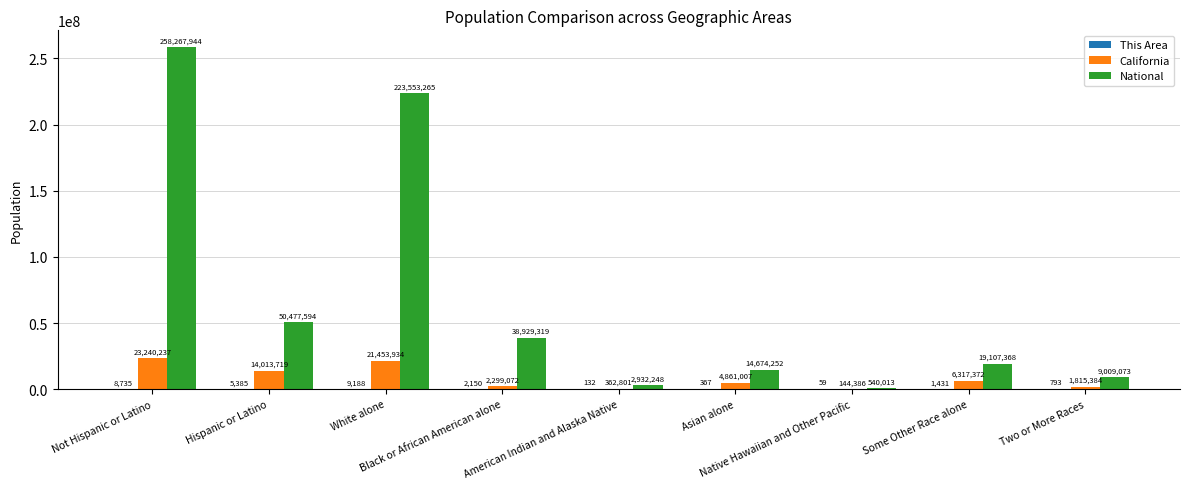

Which series has the largest total across all categories?

National